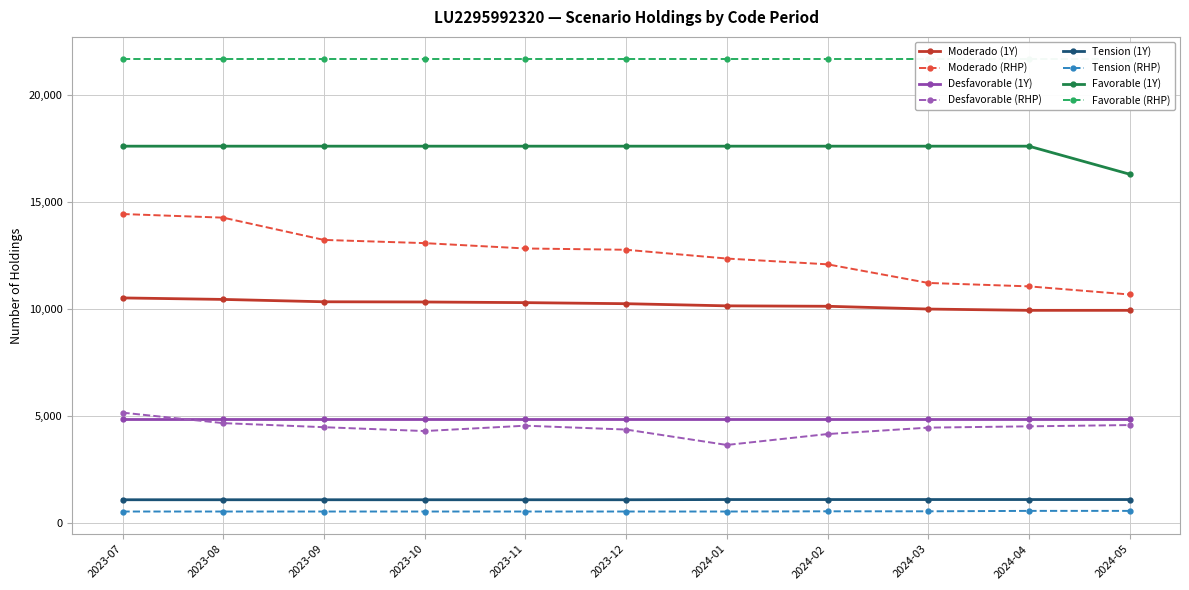

Is the value of Desfavorable (1Y) at 2023-07 greater than the value of Moderado (RHP) at 2024-05?

No